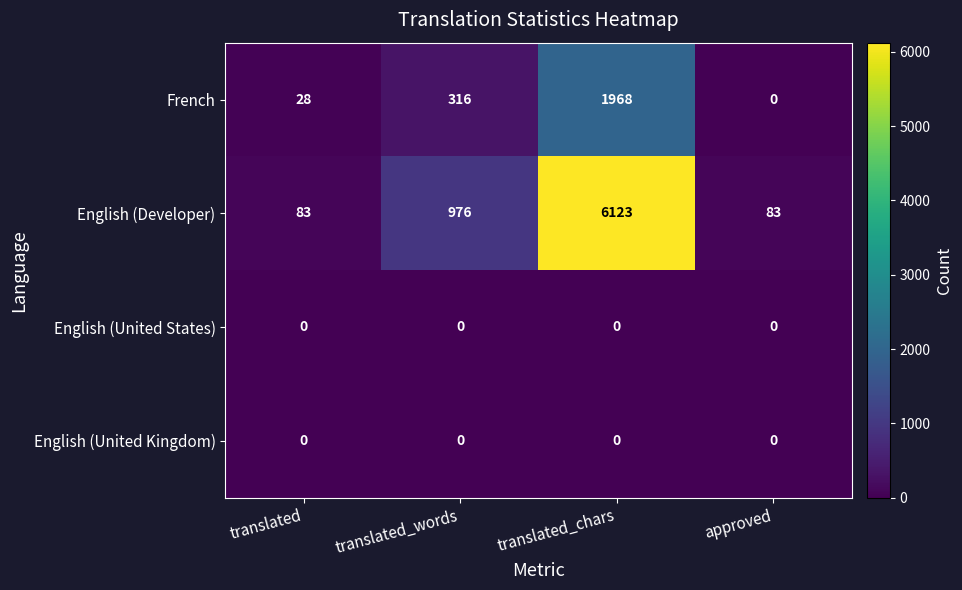

What is the difference between the maximum and minimum values in the English (Developer) series?

6040